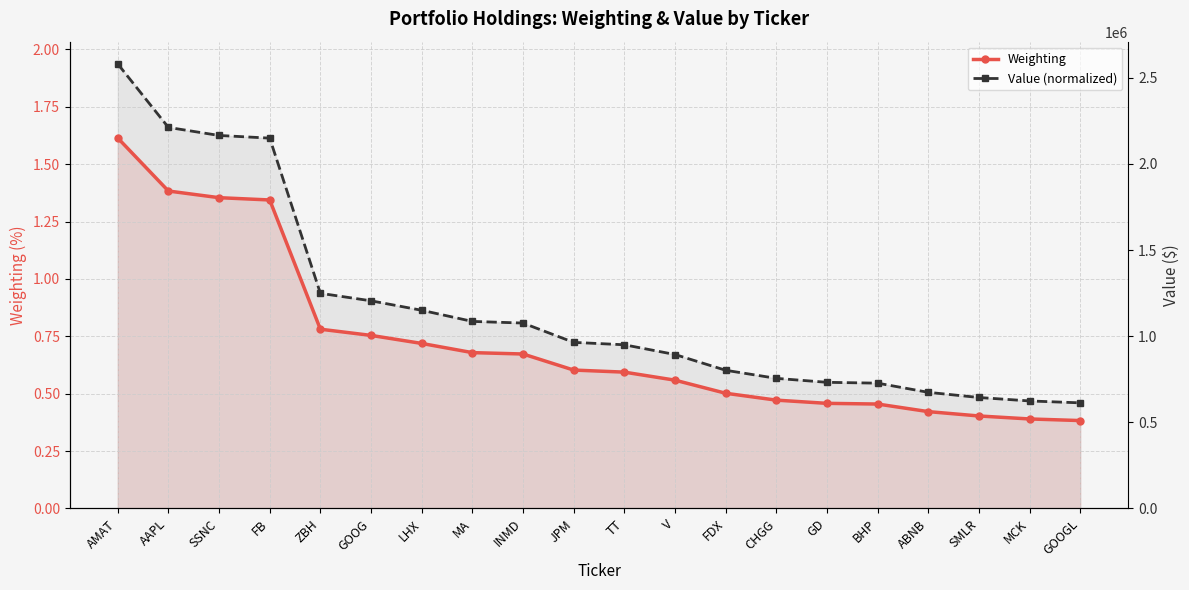

Between FB and GOOGL, which series saw the biggest shift?

Value ($)